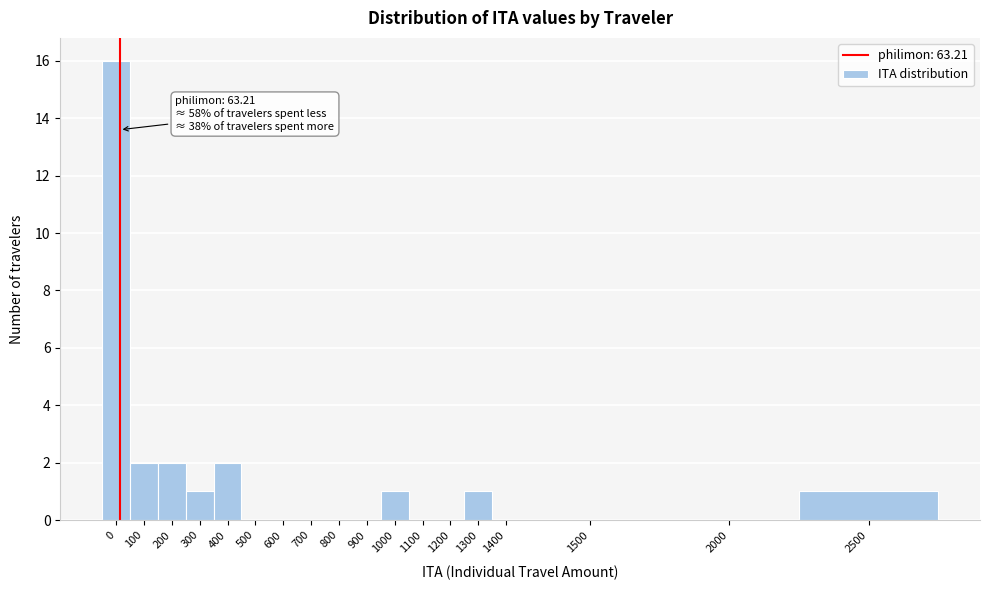

Reading left to right, what are all the values shown in this chart?

0=16	100=2	200=2	300=1	400=2	500=0	600=0	700=0	800=0	900=0	1000=1	1100=0	1200=0	1300=1	1400=0	1500=0	2000=0	2500=1